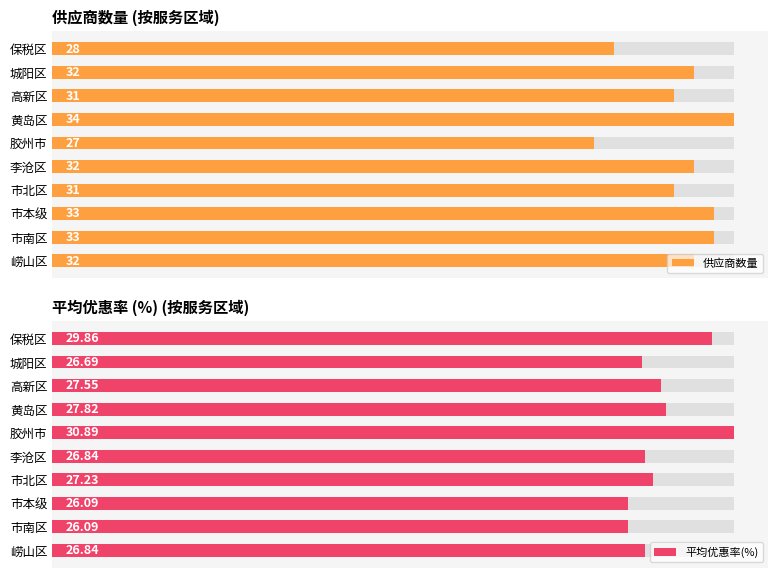

Rank the series by their maximum value, from lowest to highest.

平均优惠率(%), 供应商数量